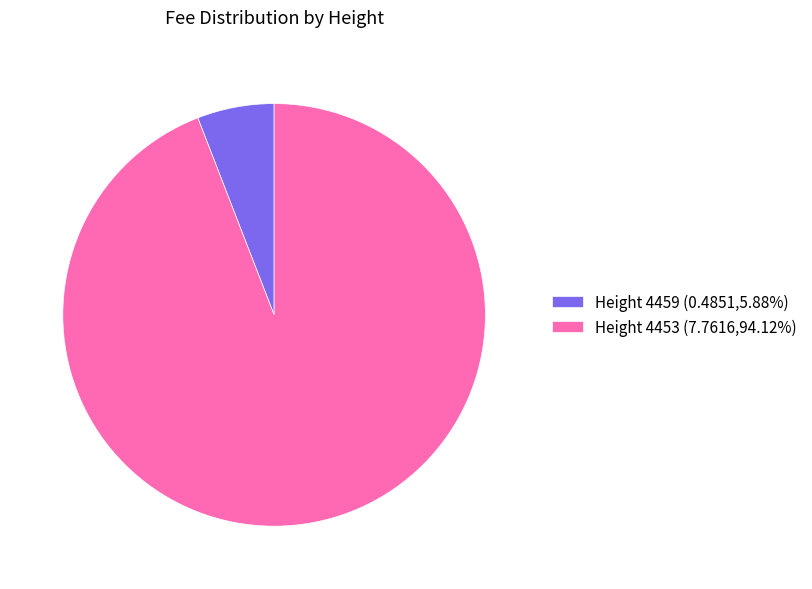

Is there any slice that represents more than half of the pie?

Yes